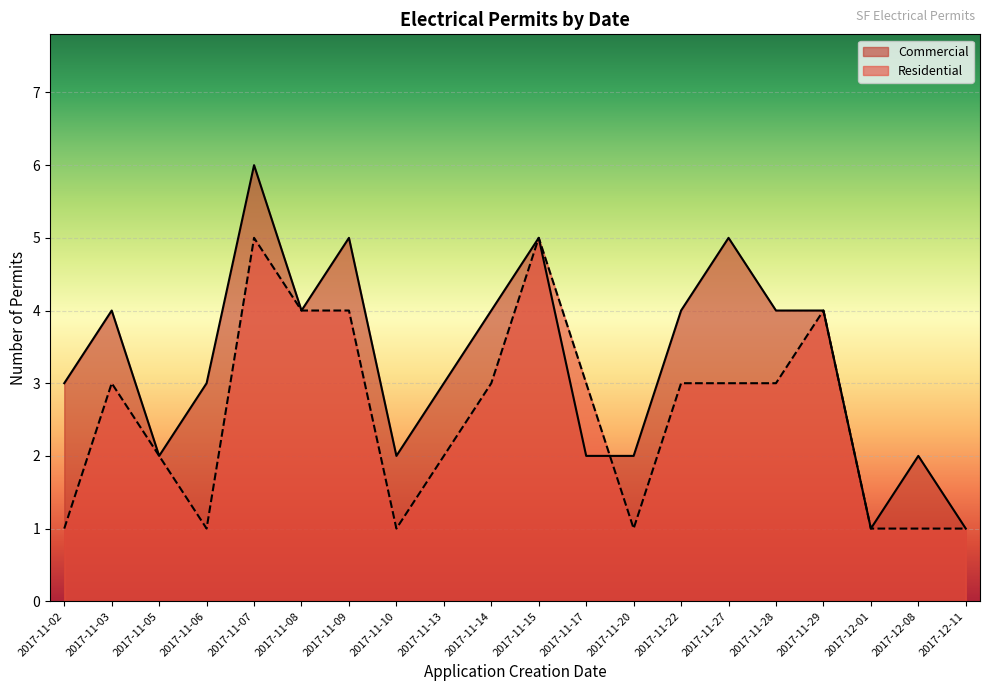

At which category does the data reach its first local peak?

2017-11-03